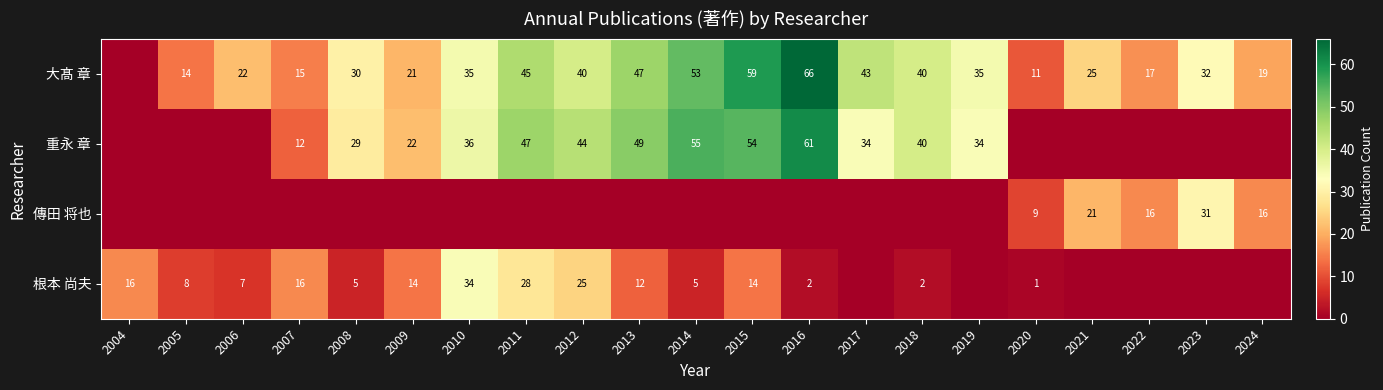

The 大髙 章 series shows 66 at 2016. True or false?

True